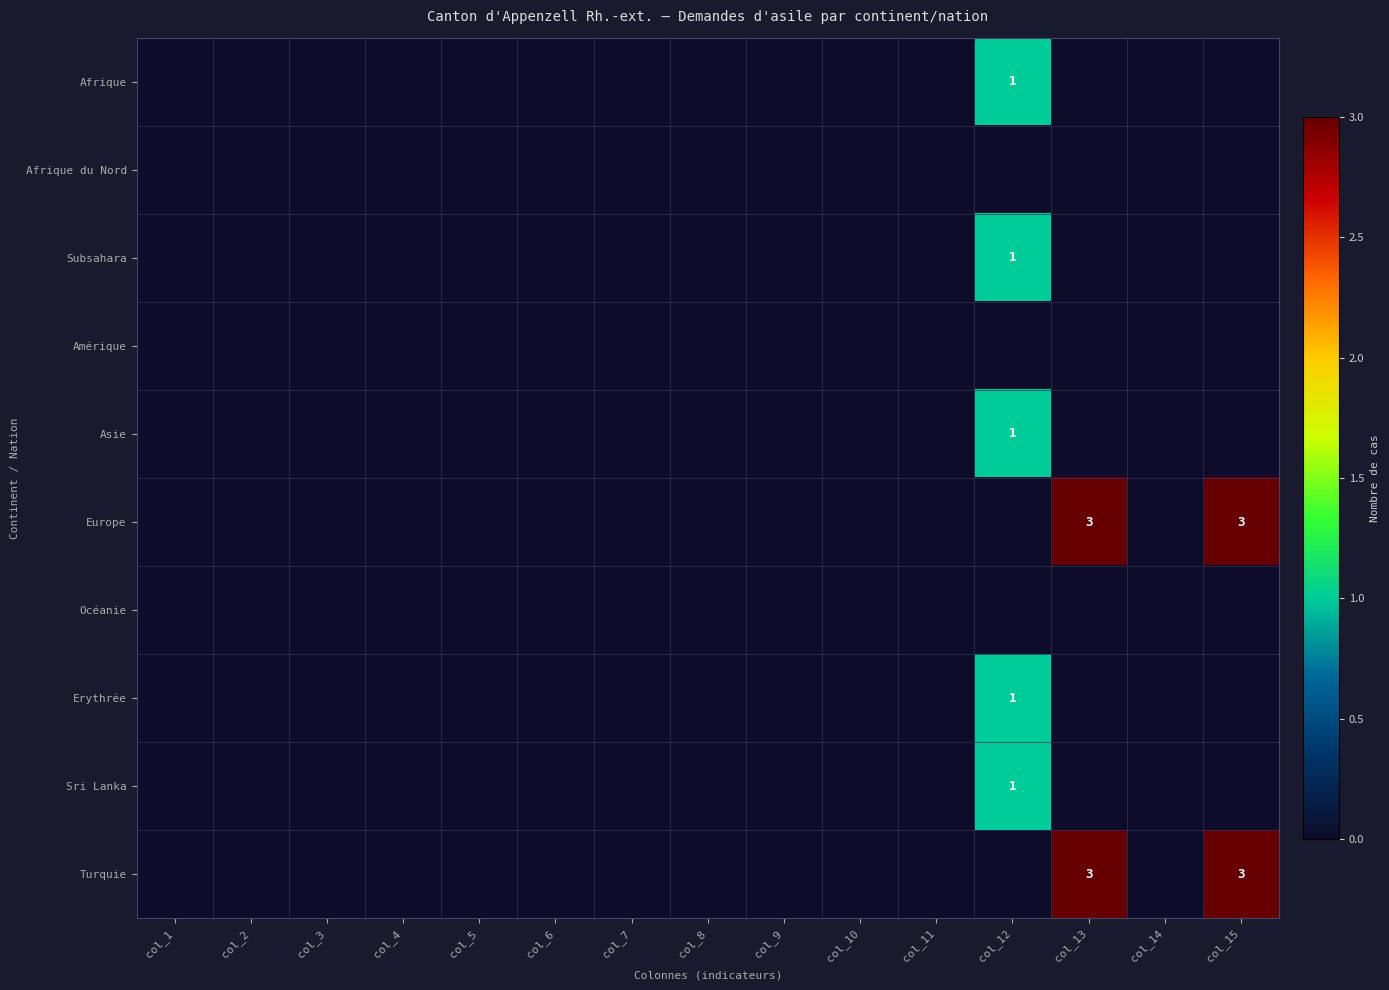

At which label is Europe closest to 1?

col_1